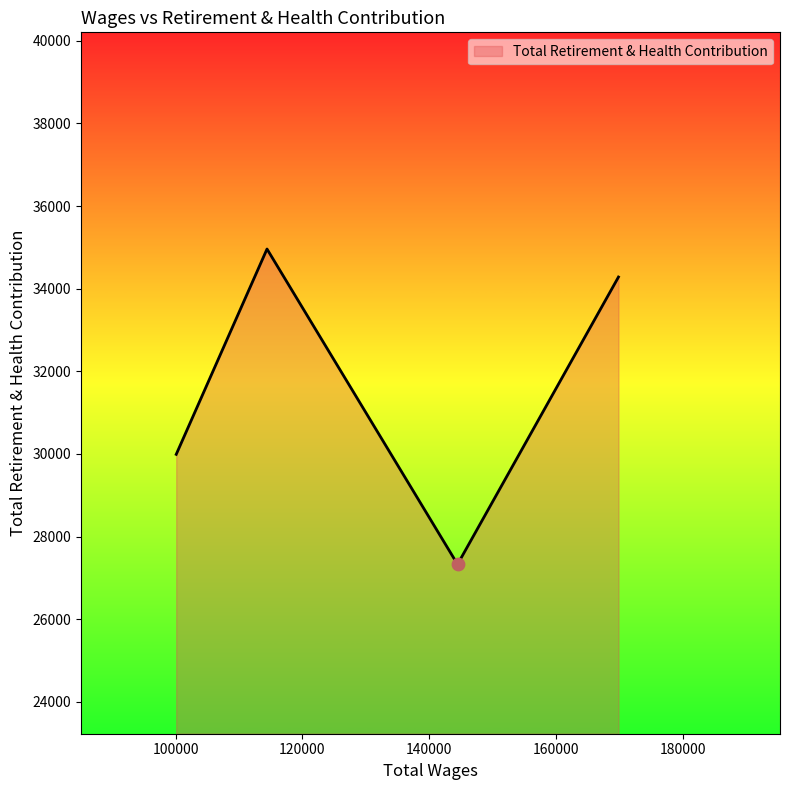

What is the sum of all values?

126558